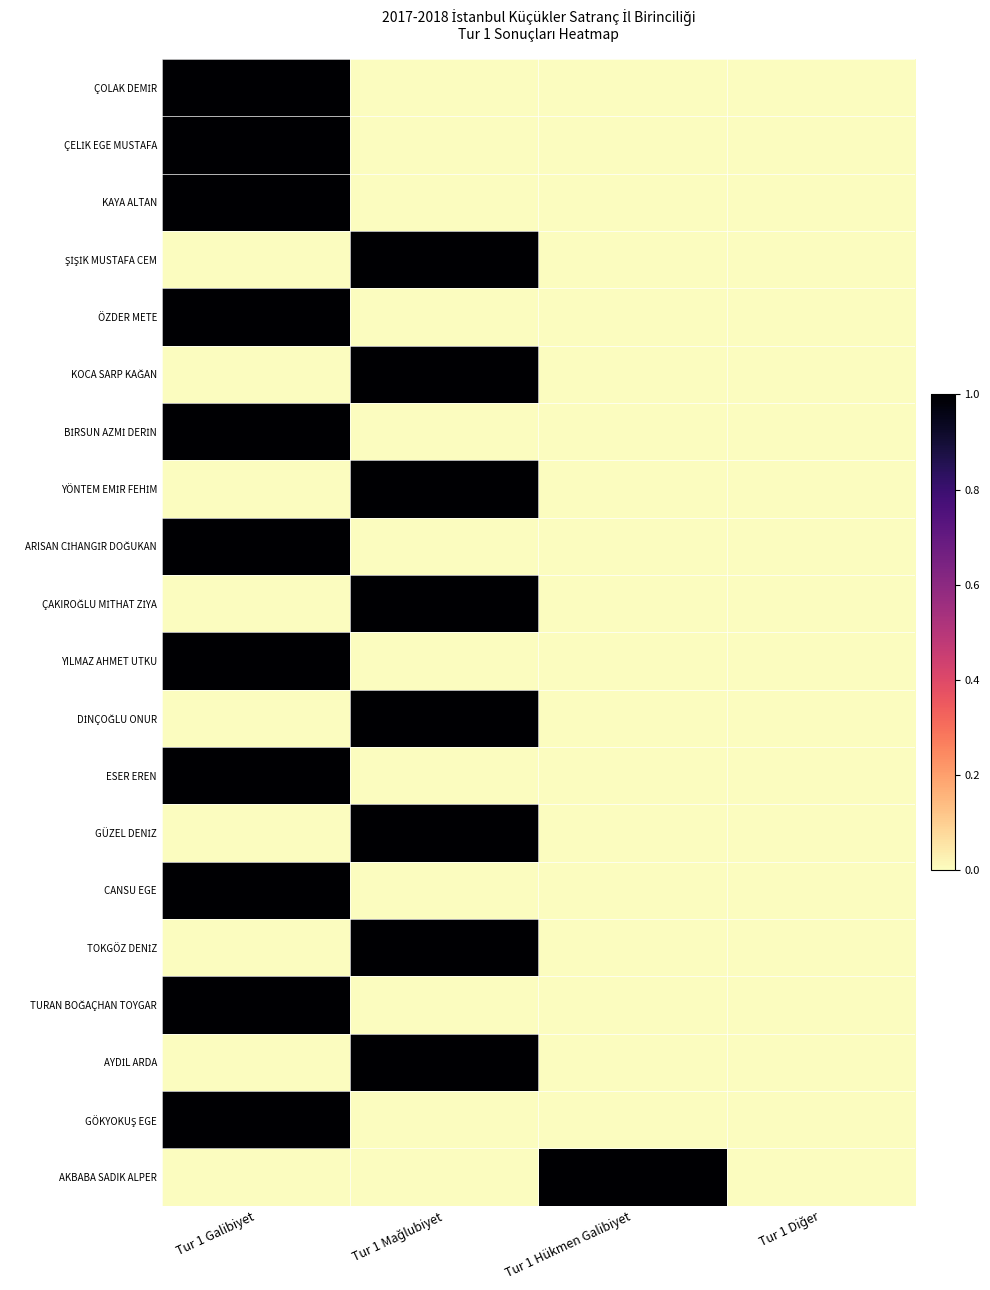

Which series has the largest total across all categories?

ÇOLAK DEMİR